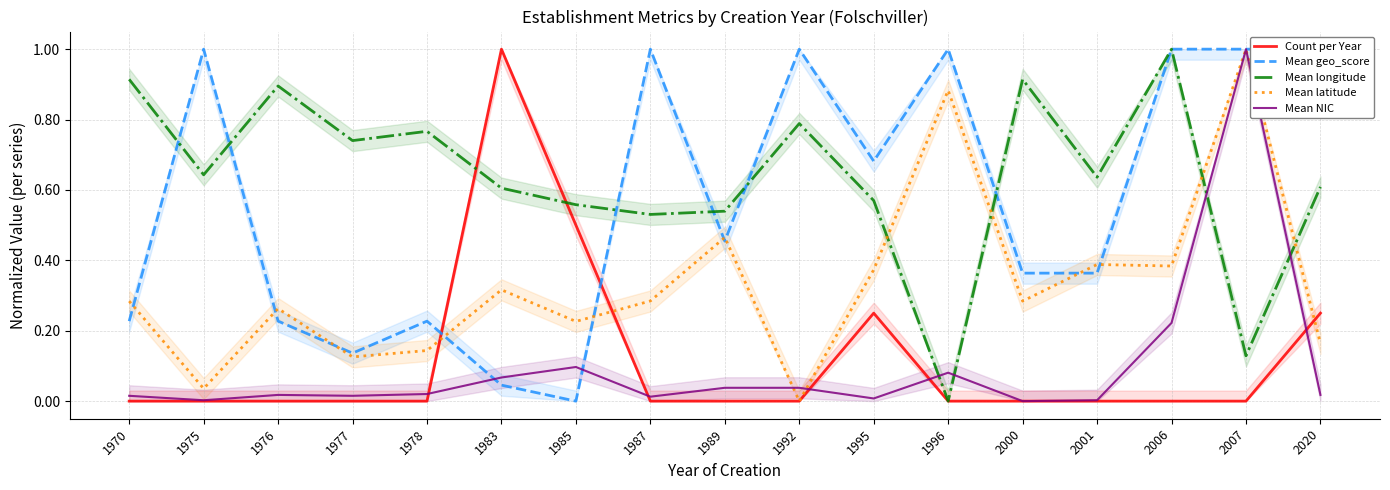

List the labels in order of Mean geo_score value, largest first.

1975, 1987, 1992, 1996, 2006, 2007, 2020, 1995, 1989, 2000, 2001, 1970, 1976, 1978, 1977, 1983, 1985